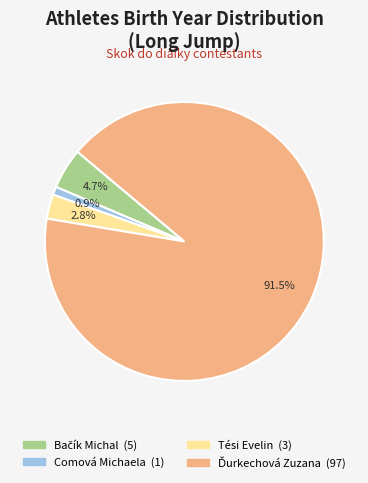

How many segments does this pie chart have?

4